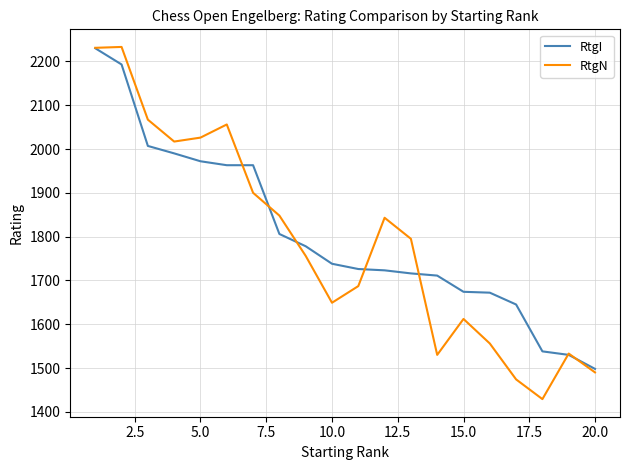

At how many categories does at least one series exceed 1586?

17